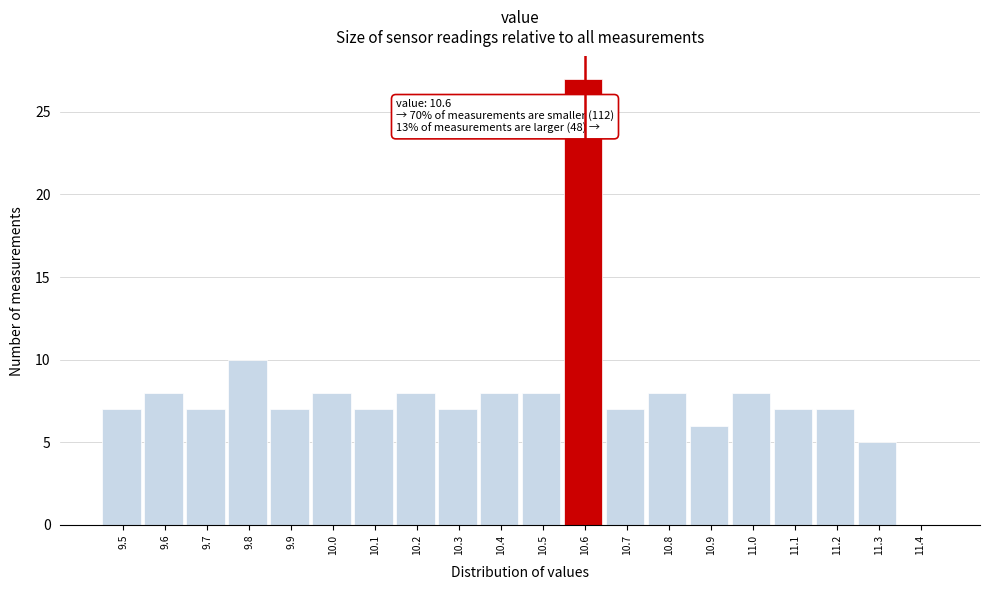

Over which range of the x-axis is the bar tallest?

10.55 to 10.65